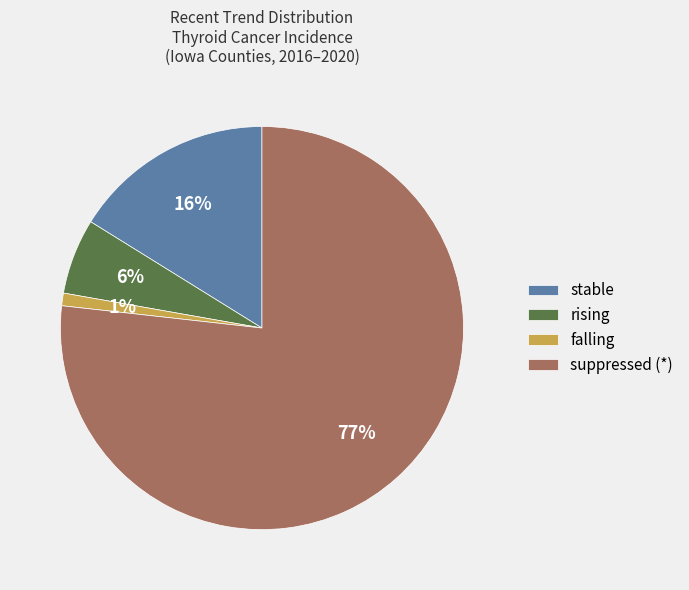

Is the sum of rising and falling greater than half?

No